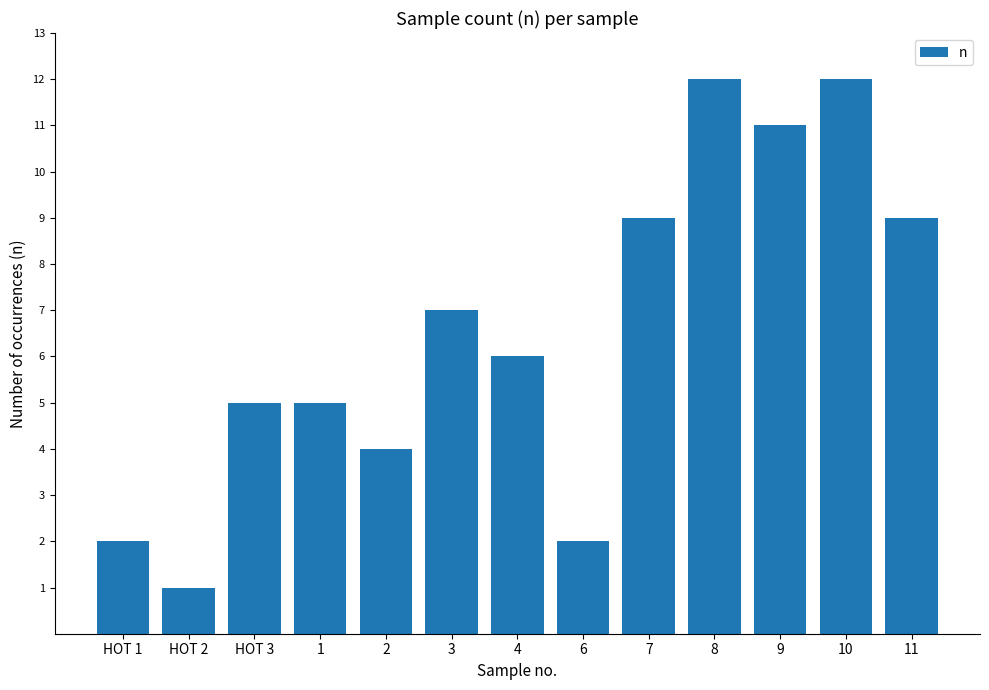

What is the difference between the maximum and minimum values?

11